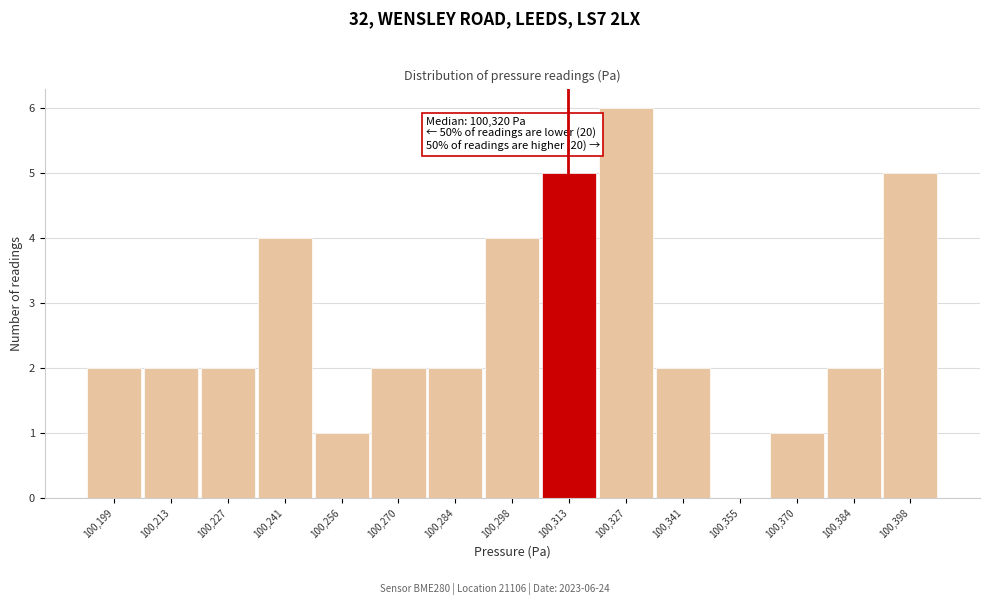

Reading left to right, transcribe all the data shown in this chart.

100,199=2	100,213=2	100,227=2	100,241=4	100,256=1	100,270=2	100,284=2	100,298=4	100,313=5	100,327=6	100,341=2	100,355=0	100,370=1	100,384=2	100,398=5